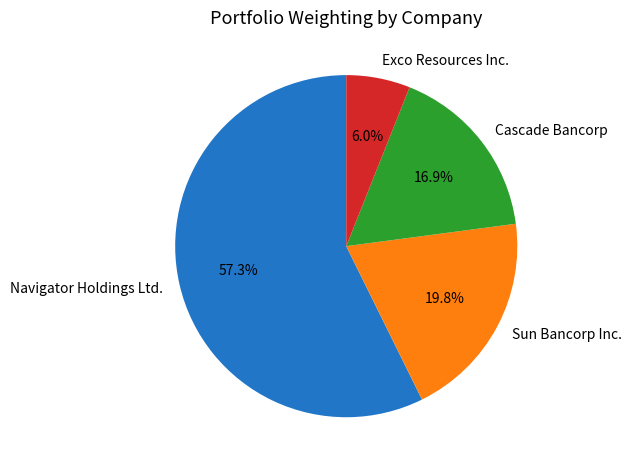

Which slice is the largest?

Navigator Holdings Ltd.